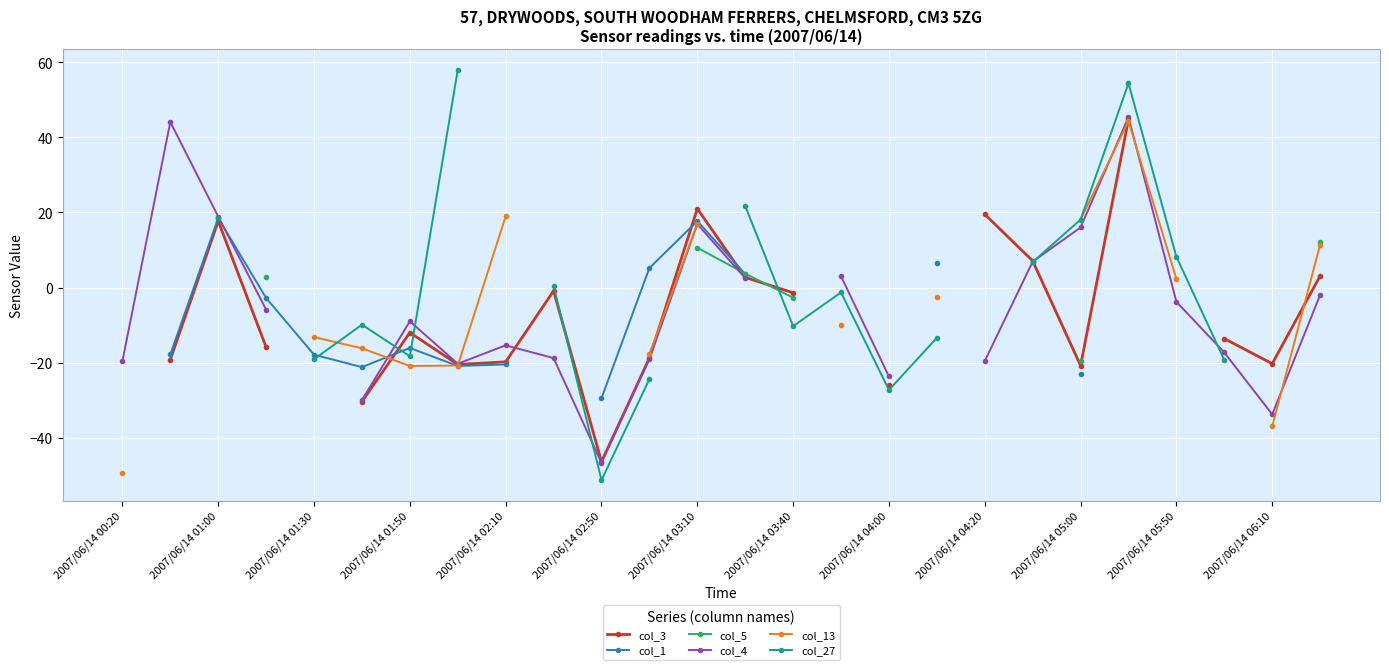

In col_13, how many points are lower than both neighbors (excluding endpoints)?

1